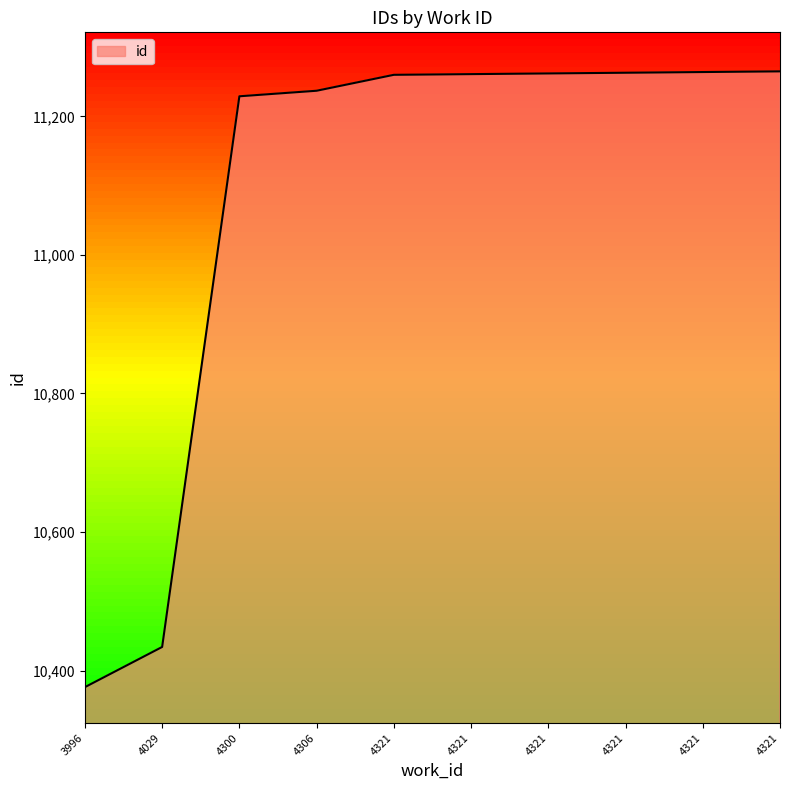

How many lines are shown in the chart?

1